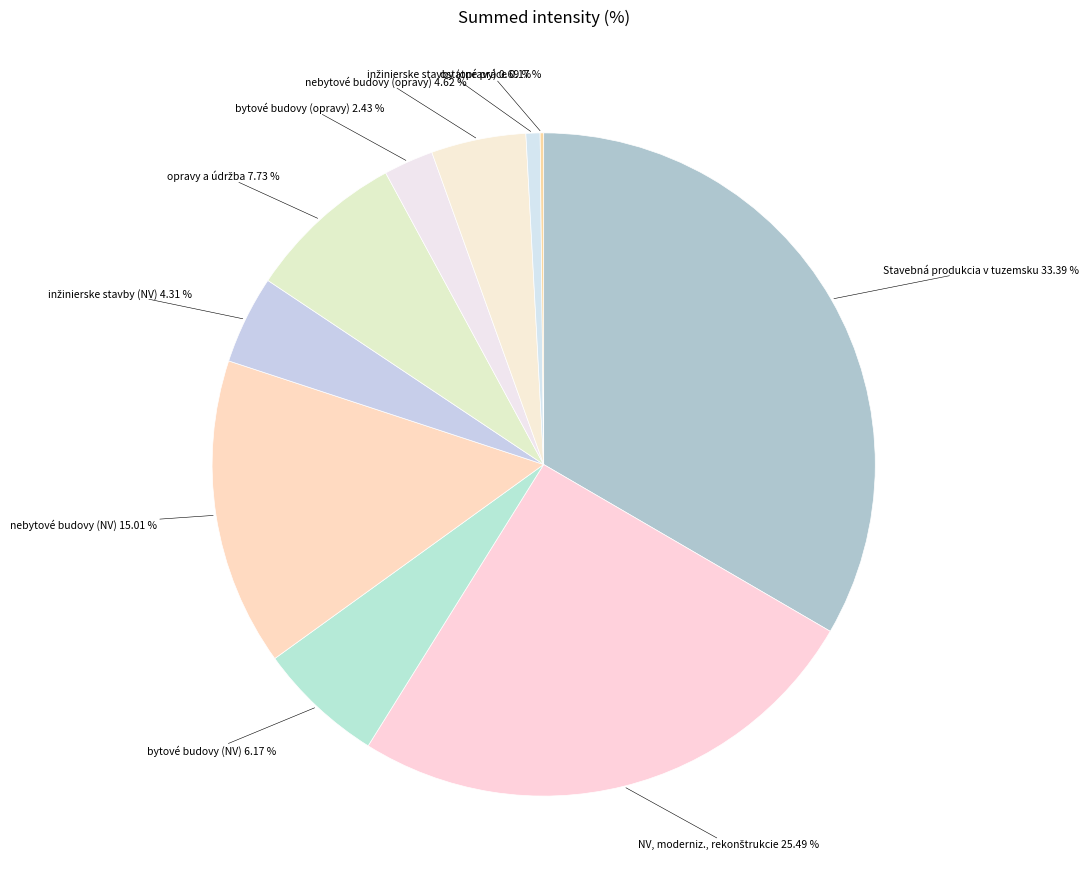

Count the number of slices in the pie.

10